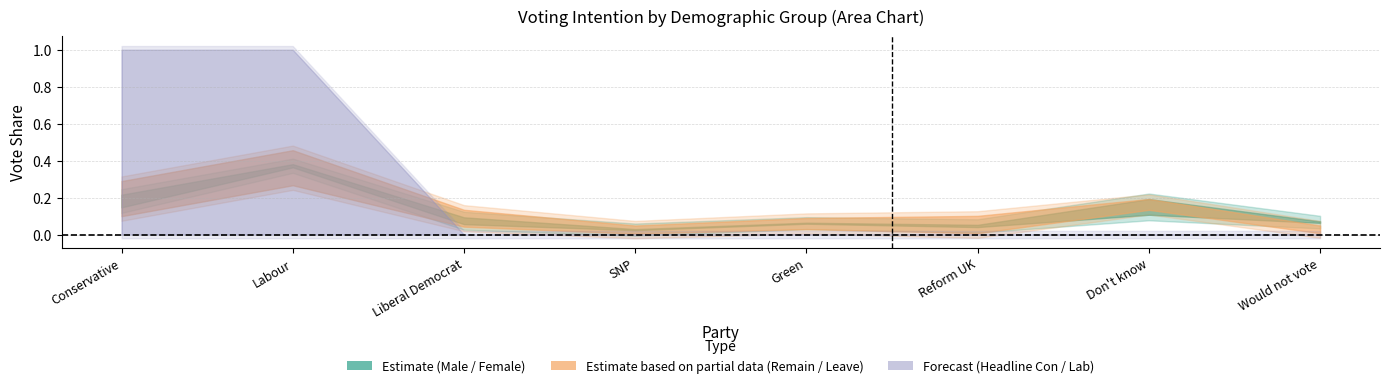

How many Lab (Headline) values are between 0 and 1?

8